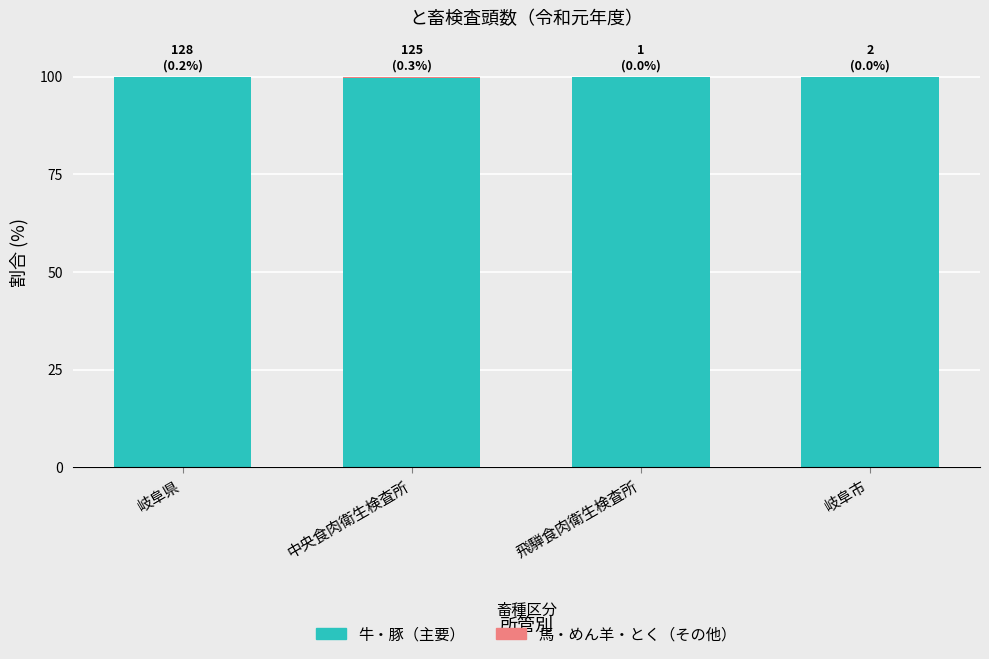

Are the bars horizontal?

No